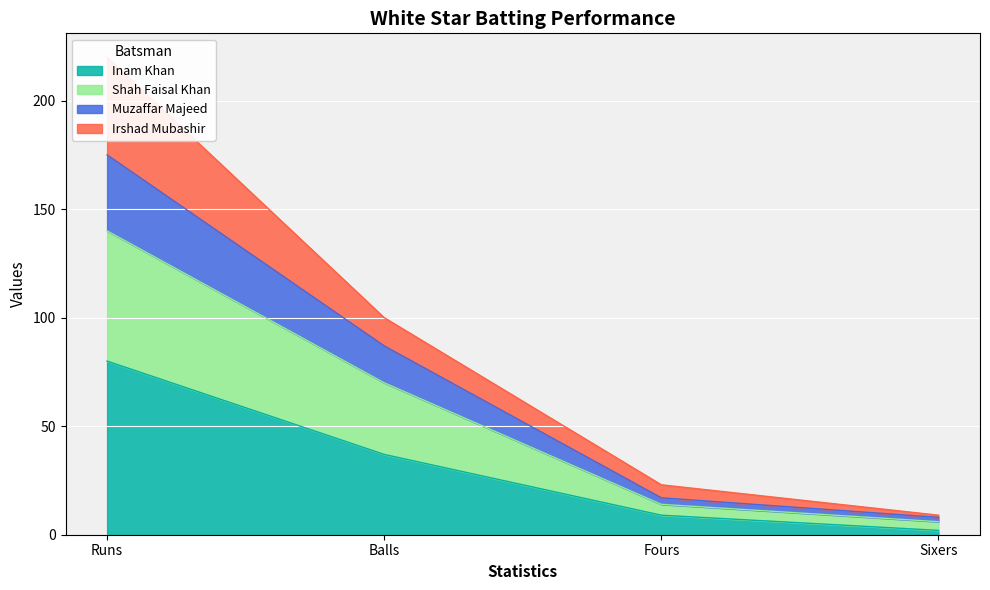

Is it true that Inam Khan equals 9 at Fours?

True